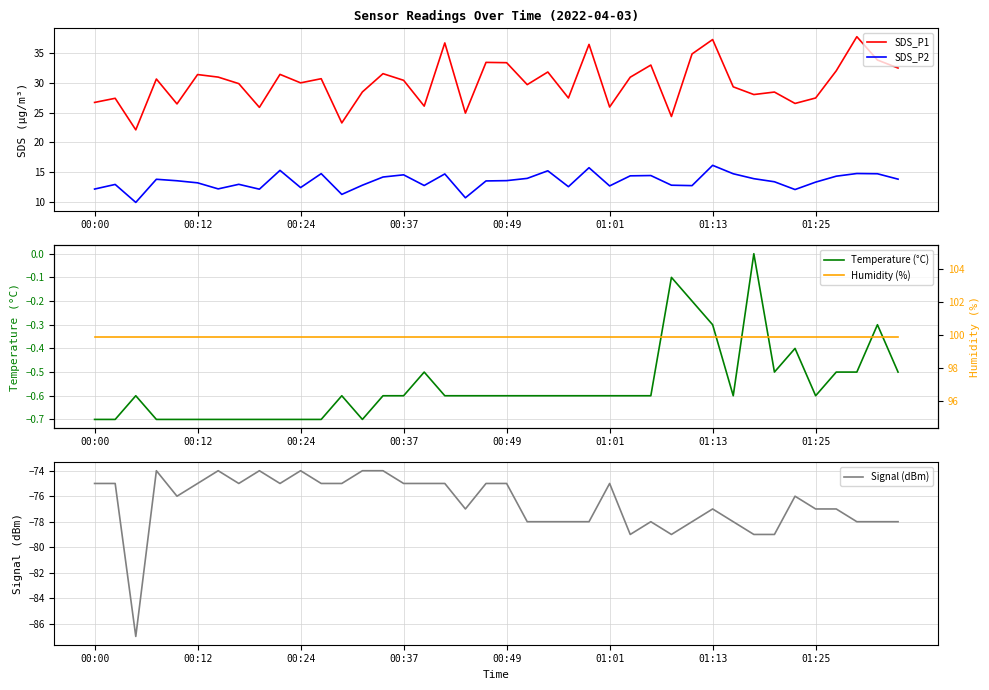

What is the value of the SDS_P1 point at the 20th from the left?

33.5